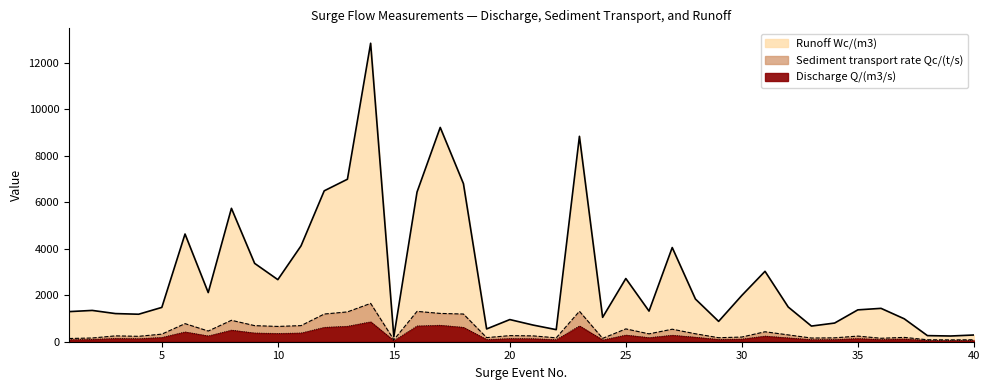

What is the total value across all series at 36?

1678.6